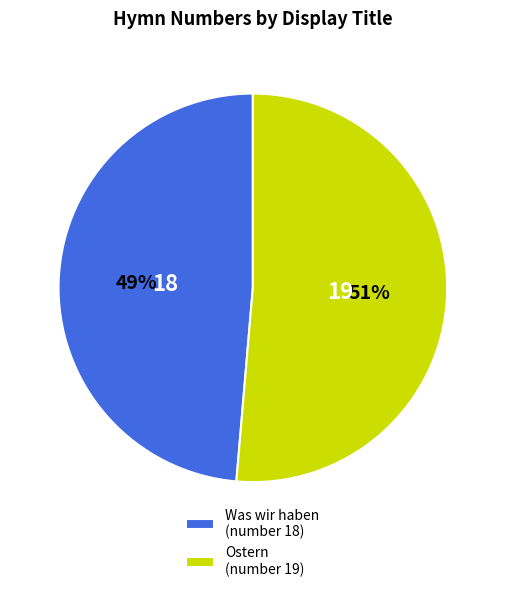

Do Ostern (number 19) and Was wir haben (number 18) together represent more than half of the pie?

Yes